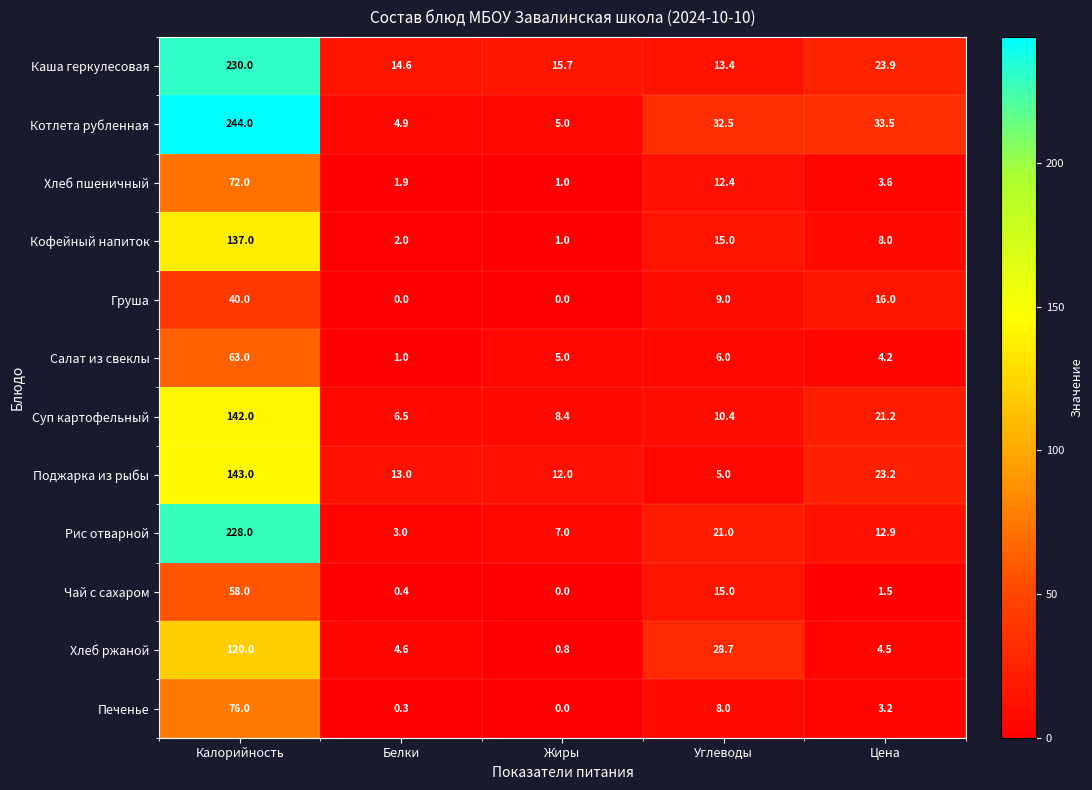

Which category has the highest value across all series?

Калорийность